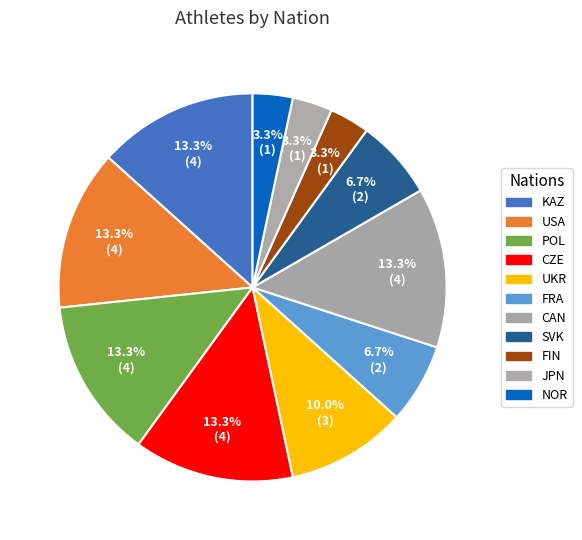

What is the largest slice in the pie chart?

KAZ